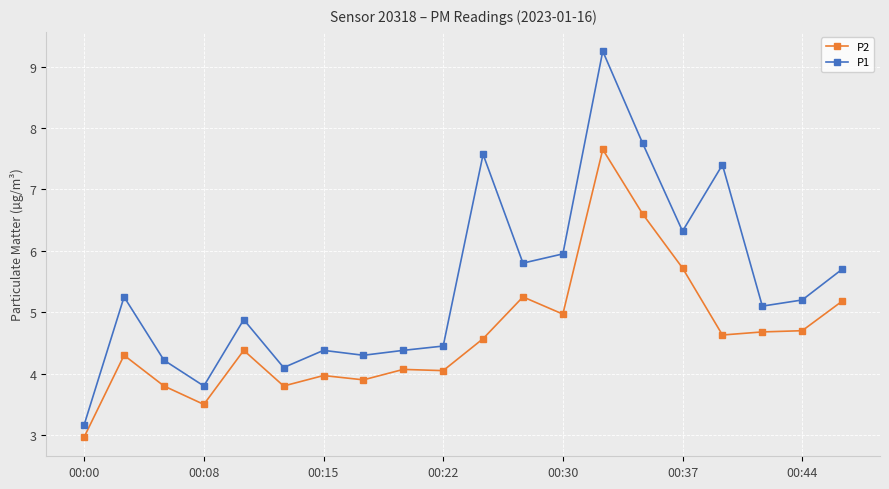

Which series has the widest spread of values?

P1